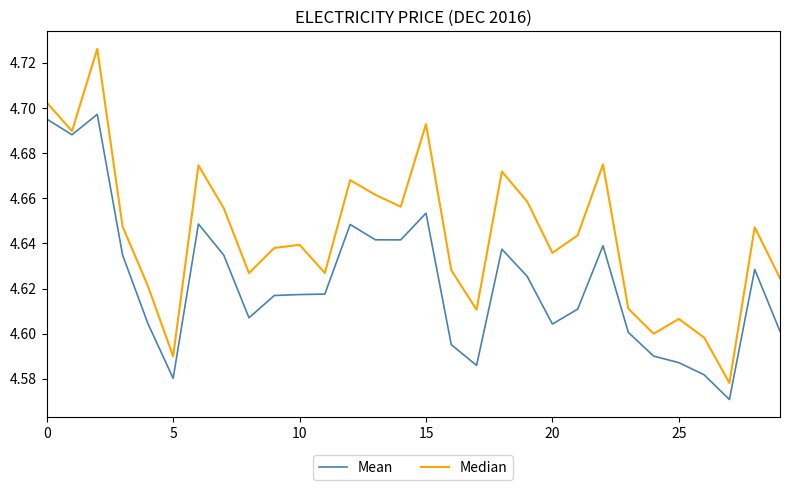

Which series has the largest total across all categories?

Median